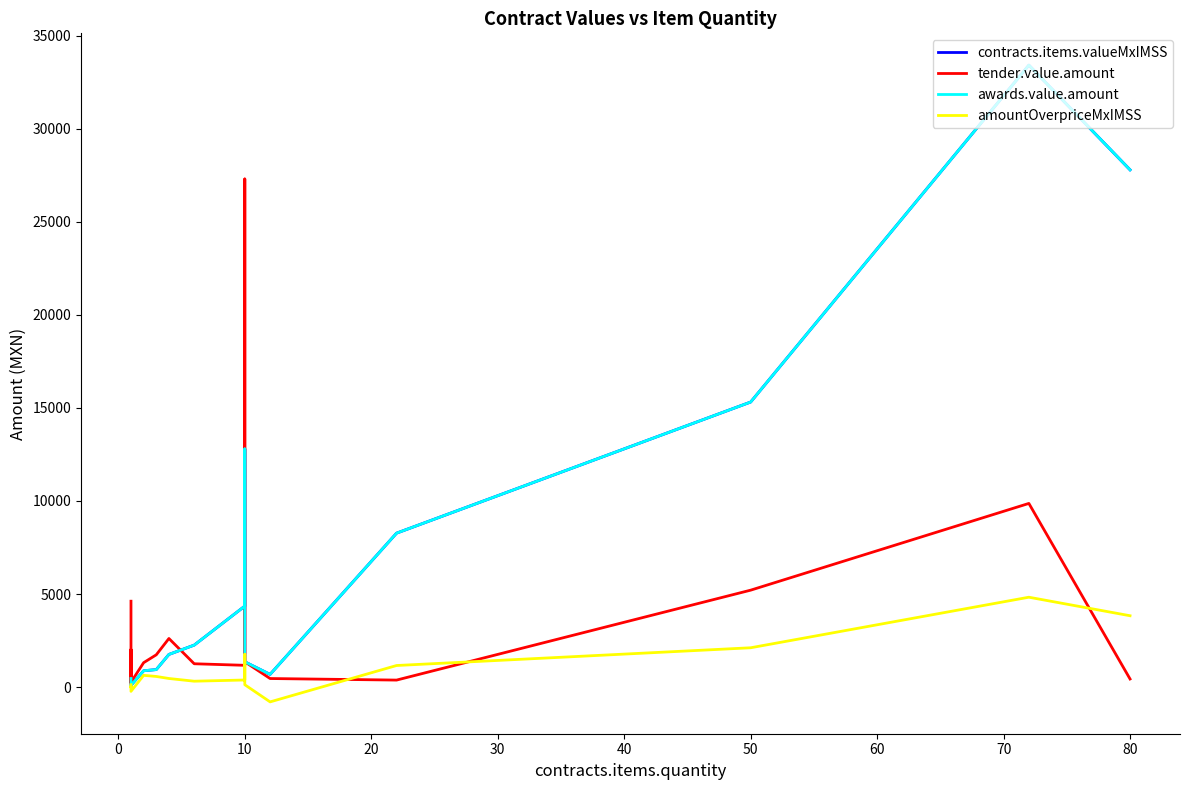

Reading left to right, transcribe all the data shown in this chart.

contracts.items.valueMxIMSS: 461.4	313.2	310.5	93.5	877.0	939.6	1753.9	2255.0	4350.0	12794.1	1357.2	682.1	8268.5	15312.0	33408.0	27786.2
tender.value.amount: 4613.6	208.8	2018.2	259.3	1310.8	1734.2	2610.0	1252.8	1169.3	27294.1	1357.2	459.4	375.8	5206.1	9865.8	434.4
awards.value.amount: 461.4	313.2	310.5	93.5	877.0	939.6	1753.9	2255.0	4350.0	12794.1	1357.2	682.1	8268.5	15312.0	33408.0	27786.2
amountOverpriceMxIMSS: 127.5	-20.7	40.5	-229.7	630.7	570.3	461.2	316.0	380.5	1764.7	126.1	-795.3	1158.7	2112.0	4827.5	3832.6